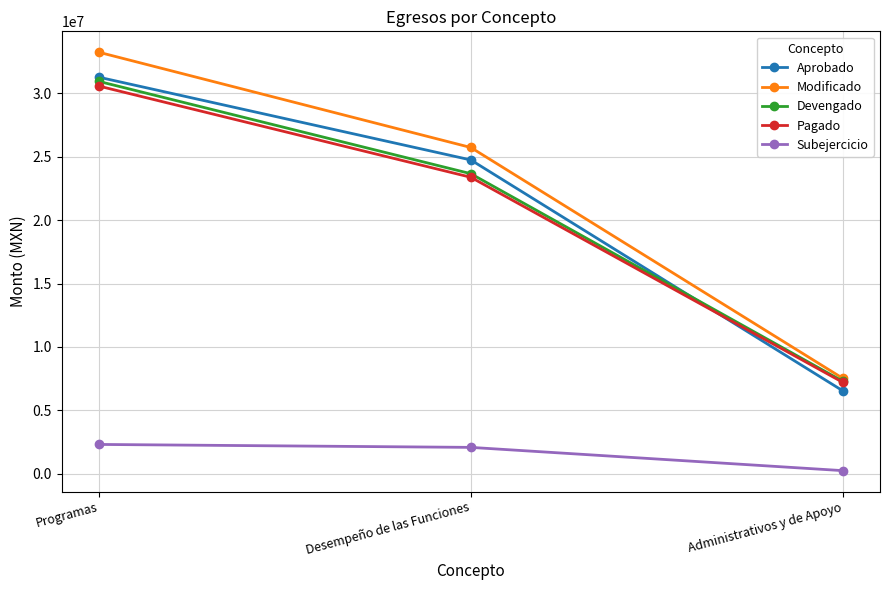

Which label corresponds to the largest value in the chart?

Programas